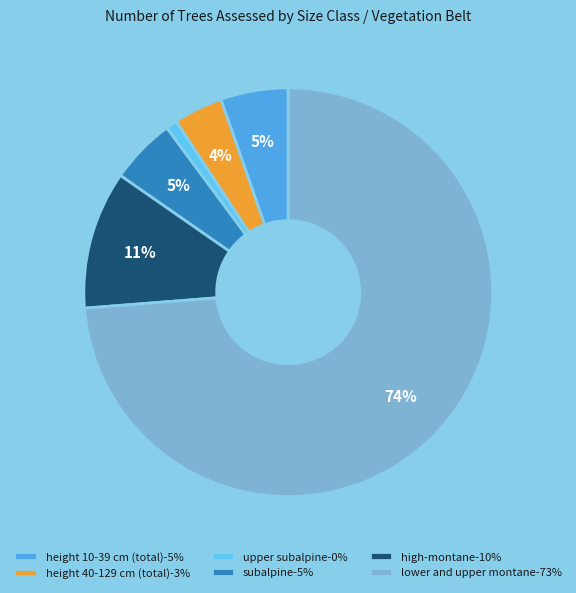

Count the number of slices in the pie.

6